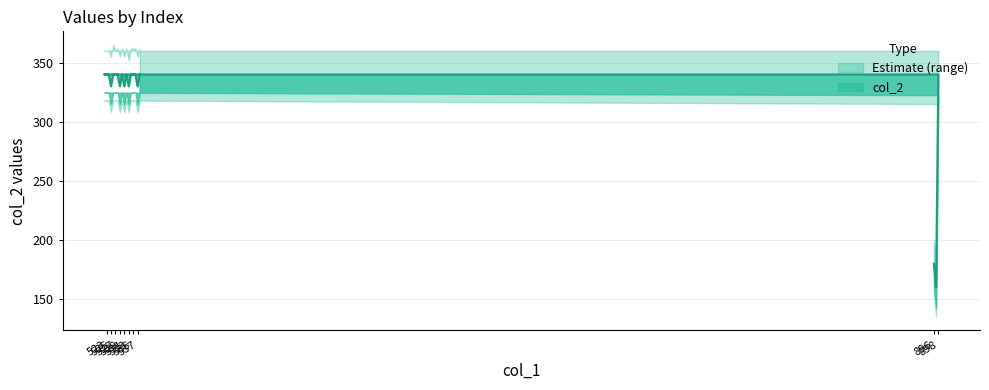

At which category does the data reach its first local valley?

897